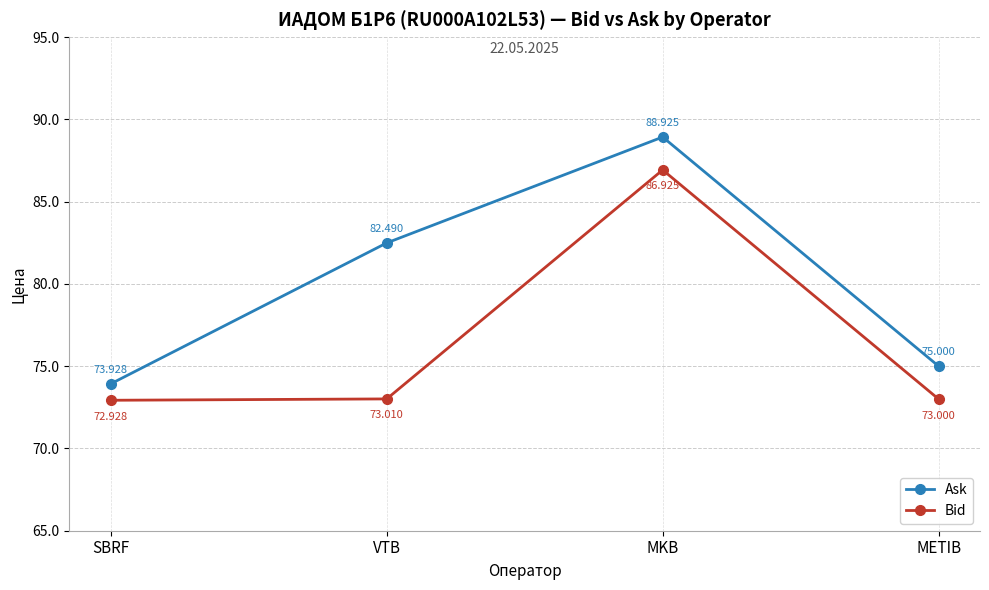

True or false: Ask has a value of 46.4 at MKB.

False